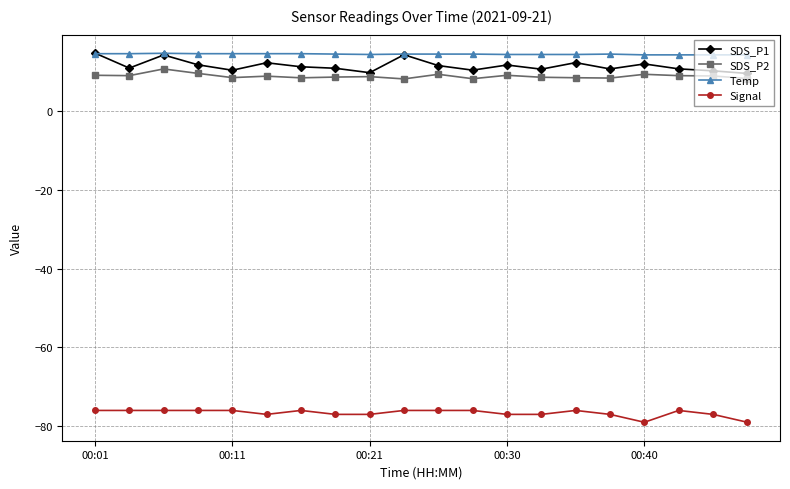

What is the value of the Signal point at the 4th from the left?

-76.0